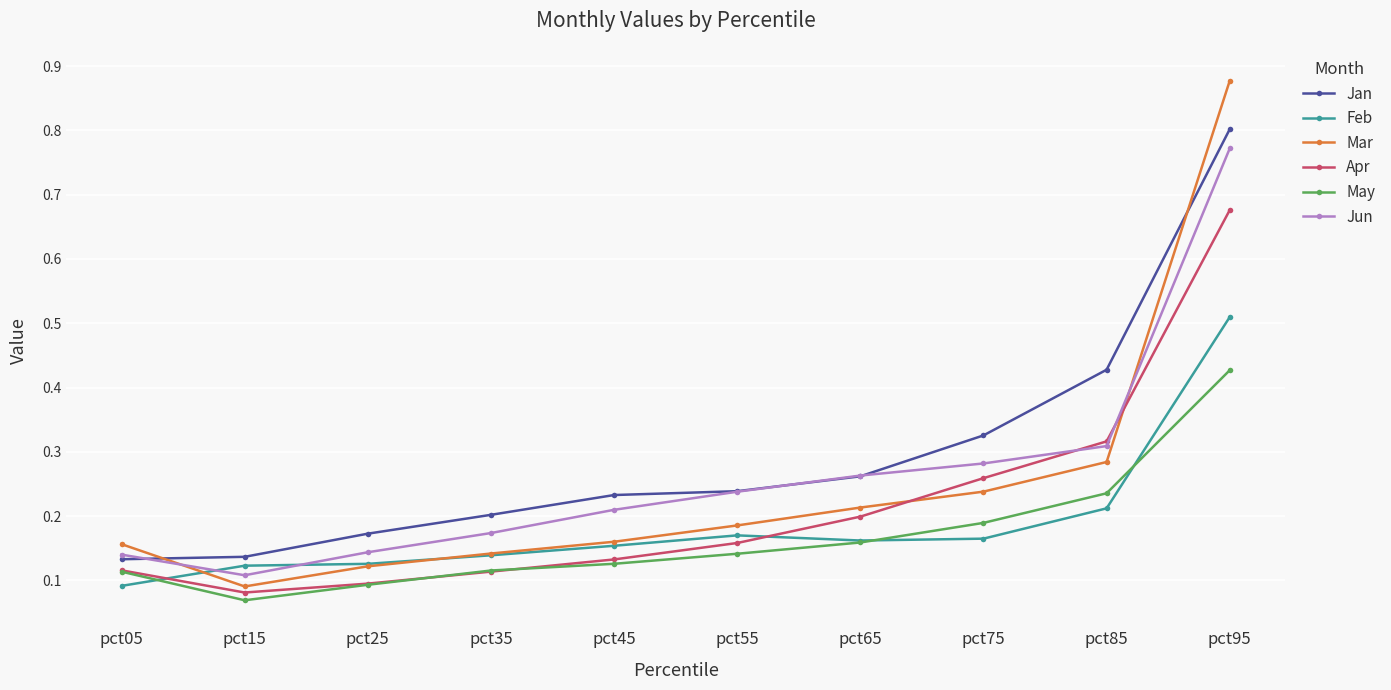

How many series are shown in this chart?

6